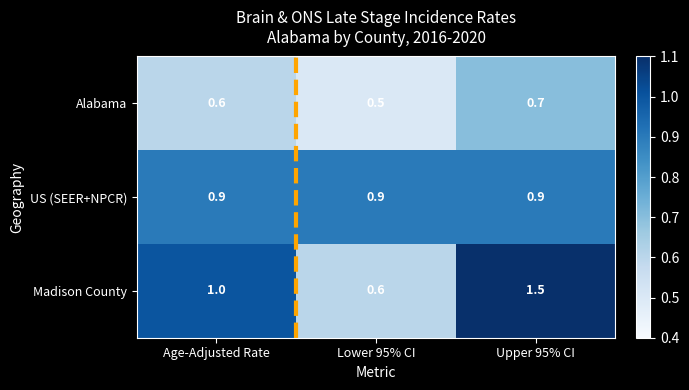

What is the sum of the Alabama values at Age-Adjusted Rate and Lower 95% CI?

1.1